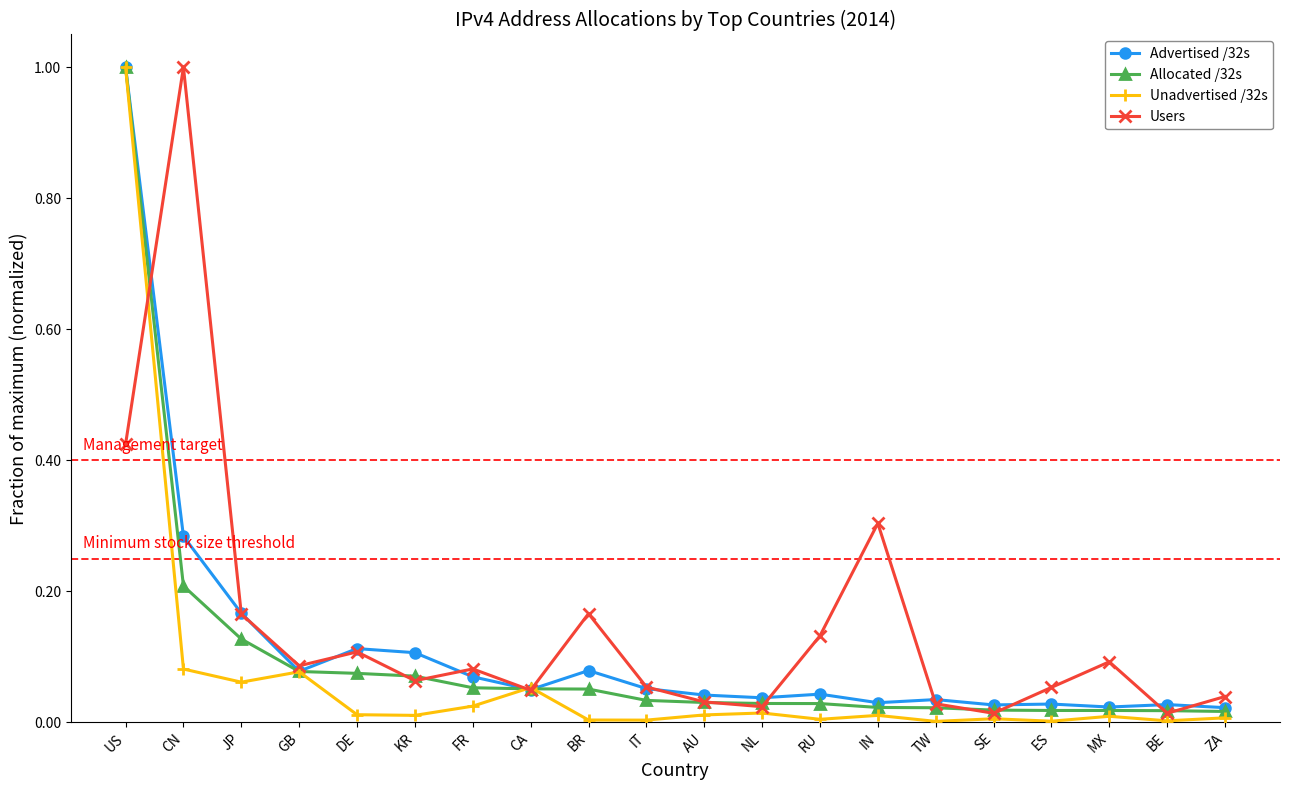

True or false: Unadvertised /32s has more than 0 interior local peaks.

True